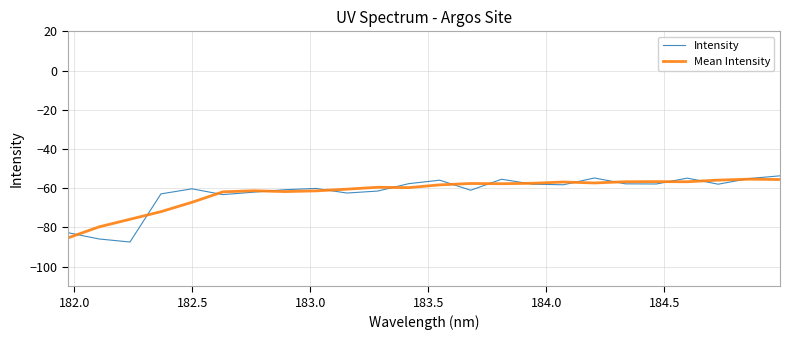

Does the chart have visible grid lines?

Yes